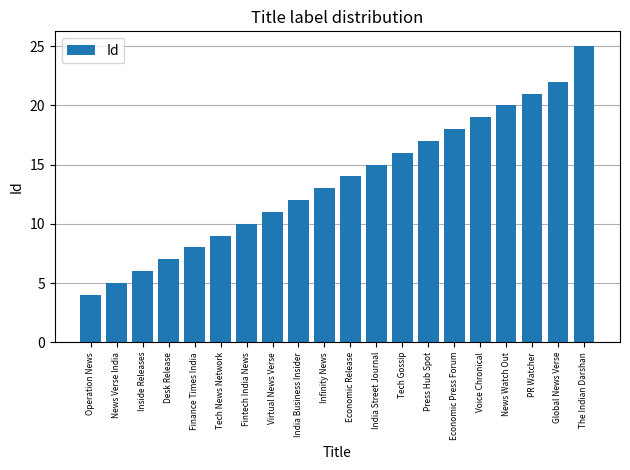

What position from the right is Operation News?

20